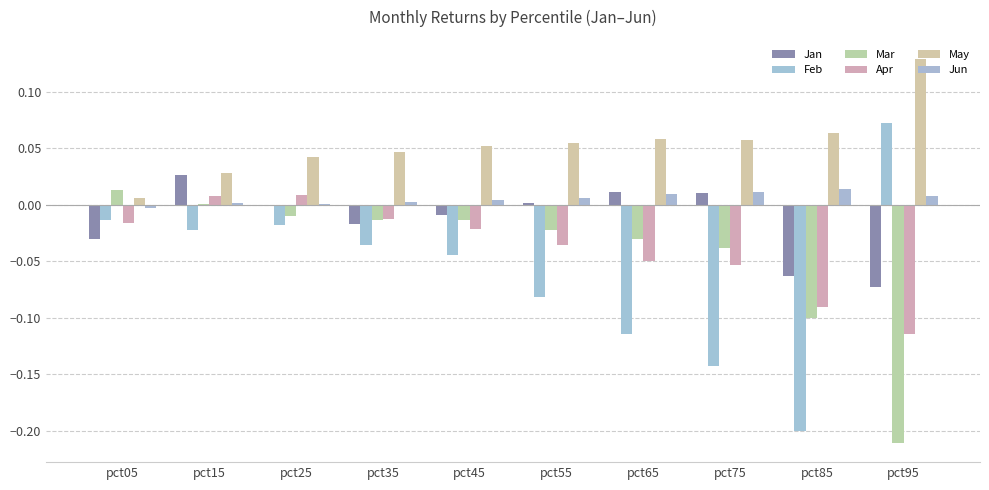

At pct15, list the series in order from largest to smallest.

May, Jan, Apr, Jun, Mar, Feb